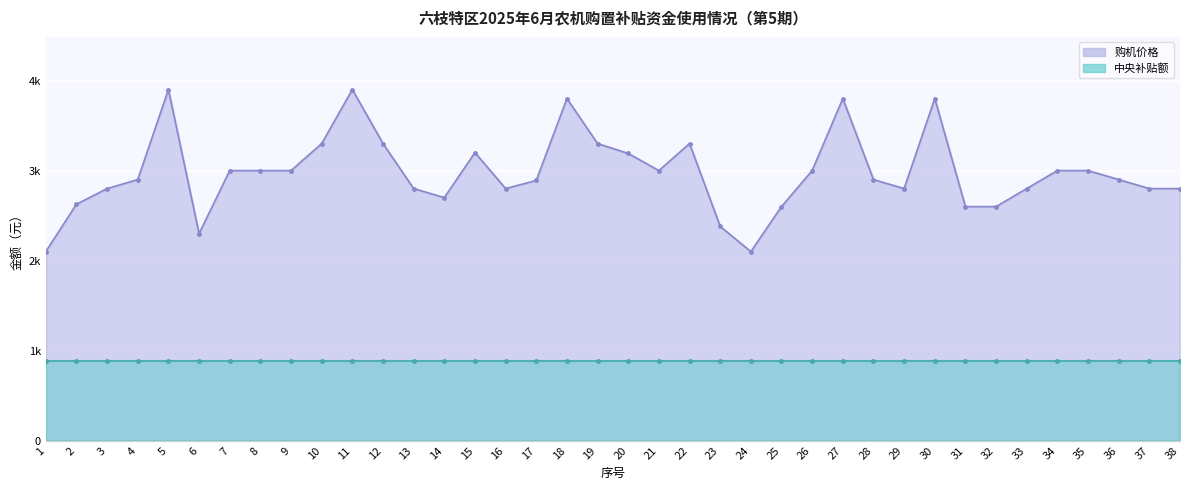

List the labels in order of value, largest first.

5, 11, 18, 27, 30, 10, 12, 19, 22, 15, 20, 7, 8, 9, 21, 26, 34, 35, 4, 28, 36, 17, 3, 13, 16, 29, 33, 37, 38, 14, 2, 25, 31, 32, 23, 6, 1, 24